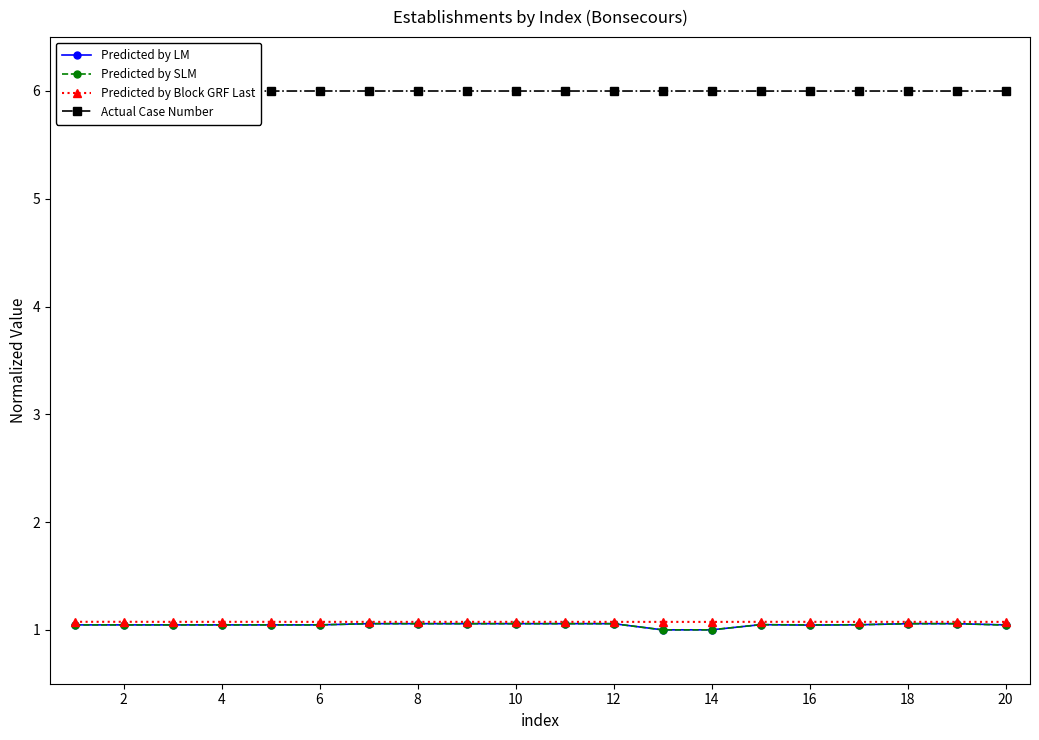

Reading left to right, extract all data points from this chart.

Predicted by LM: 1.0	1.0	1.0	1.0	1.0	1.0	1.1	1.1	1.1	1.1	1.1	1.1	1.0	1.0	1.0	1.0	1.0	1.1	1.1	1.0
Predicted by SLM: 1.0	1.0	1.0	1.0	1.0	1.0	1.1	1.1	1.1	1.1	1.1	1.1	1.0	1.0	1.0	1.0	1.0	1.1	1.1	1.0
Predicted by Block GRF Last: 1.1	1.1	1.1	1.1	1.1	1.1	1.1	1.1	1.1	1.1	1.1	1.1	1.1	1.1	1.1	1.1	1.1	1.1	1.1	1.1
Actual Case Number: 6.0	6.0	6.0	6.0	6.0	6.0	6.0	6.0	6.0	6.0	6.0	6.0	6.0	6.0	6.0	6.0	6.0	6.0	6.0	6.0